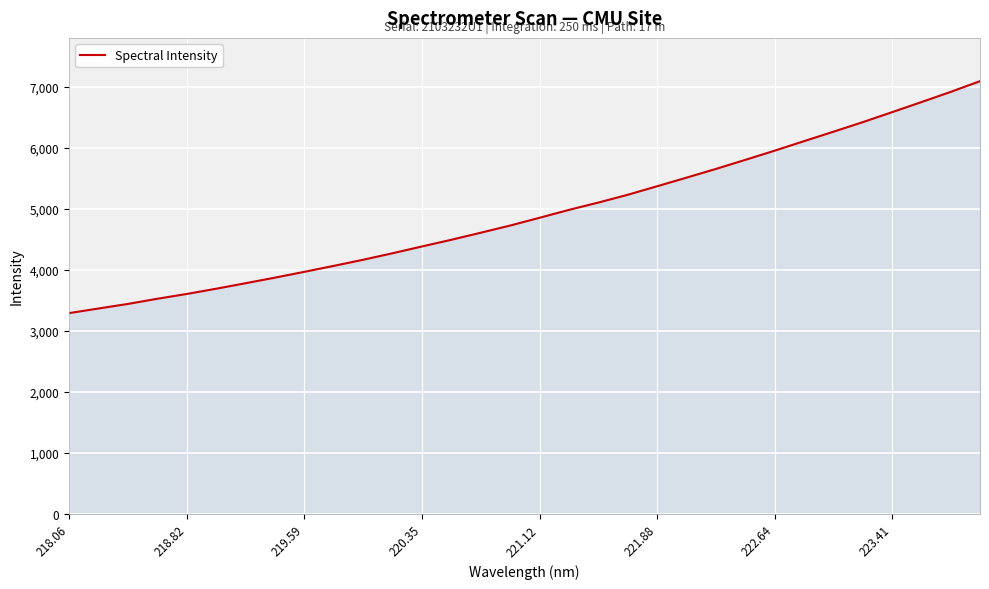

What is the difference between the maximum and minimum values?

3800.5